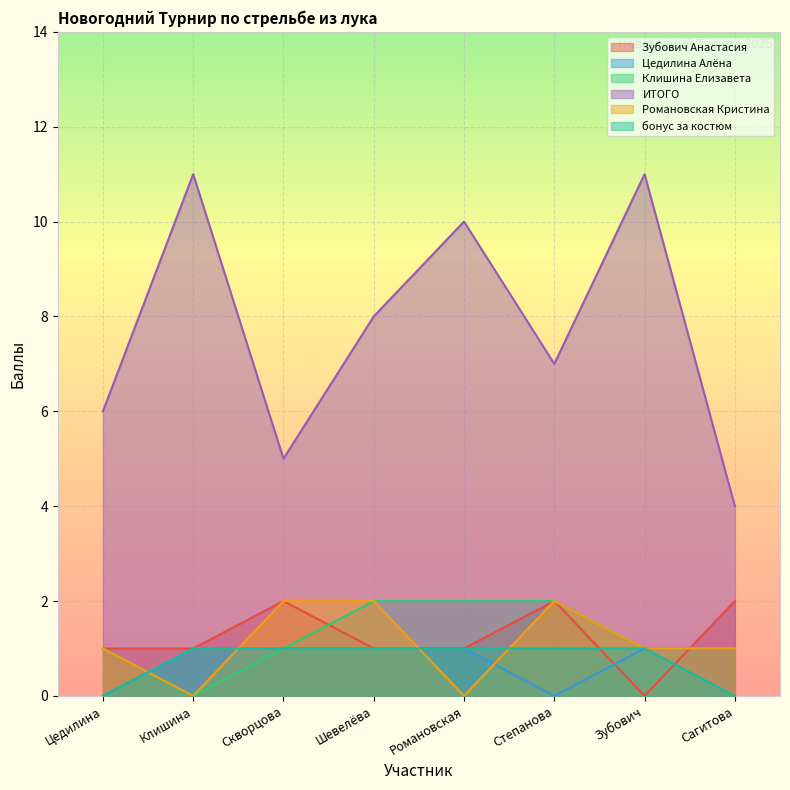

True or false: Зубович Анастасия and ИТОГО cross at least once.

False